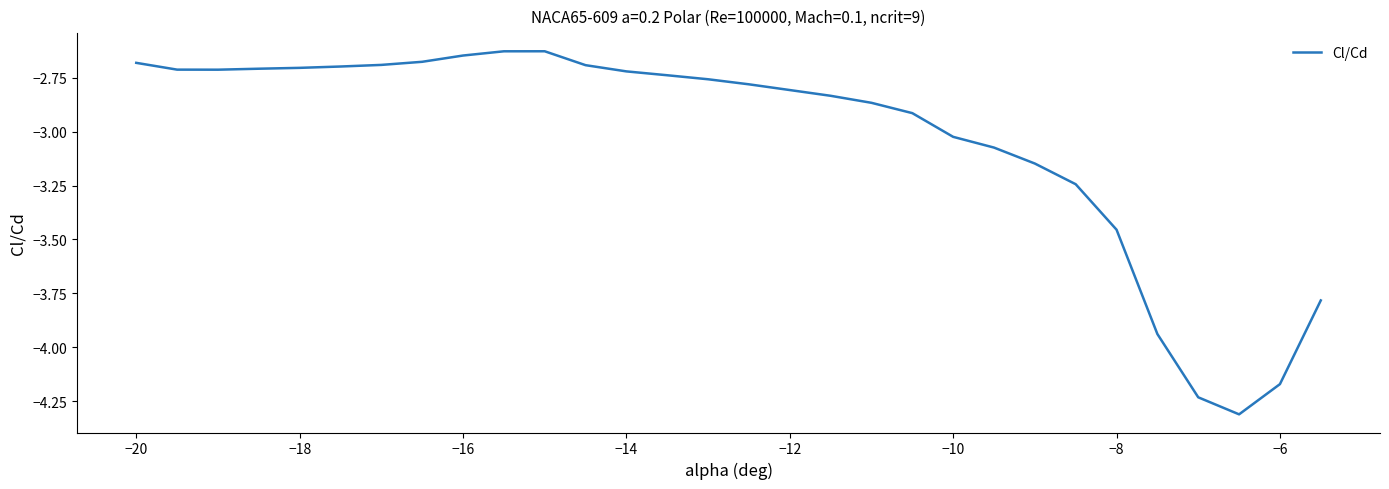

What is the difference between the maximum and minimum values?

1.7